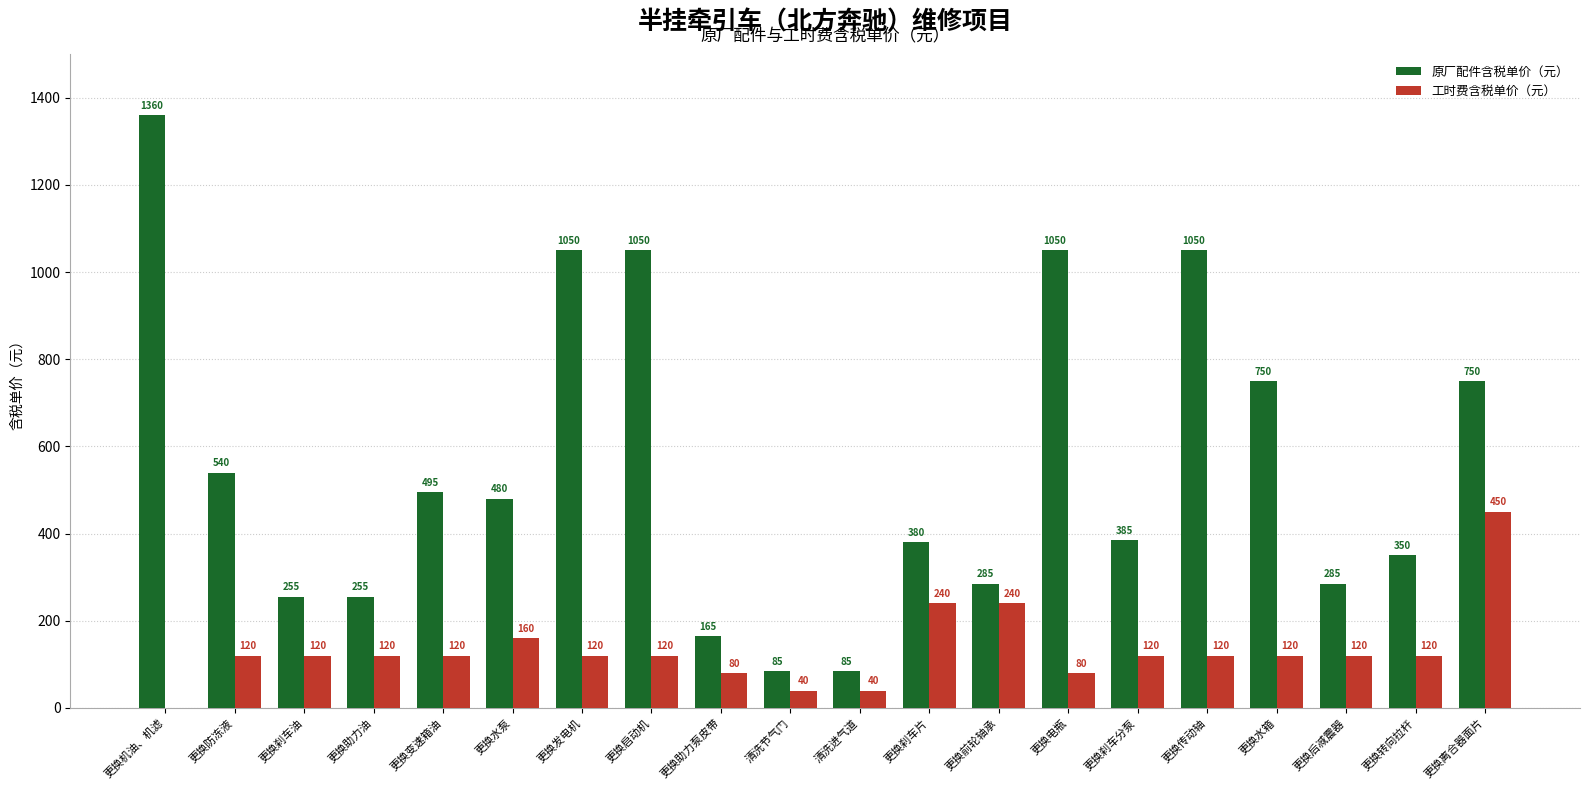

Which series has the largest range (max minus min)?

原厂配件含税单价（元）